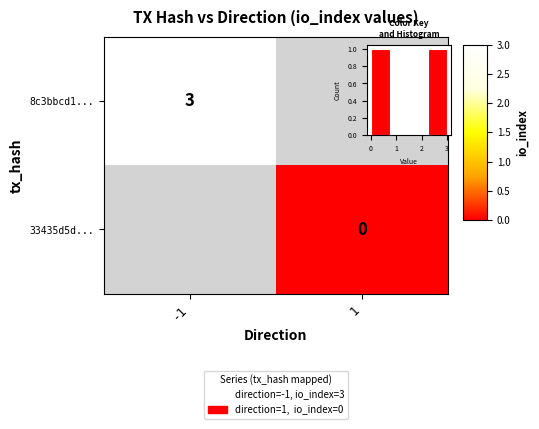

At how many categories does at least one series exceed 1?

1